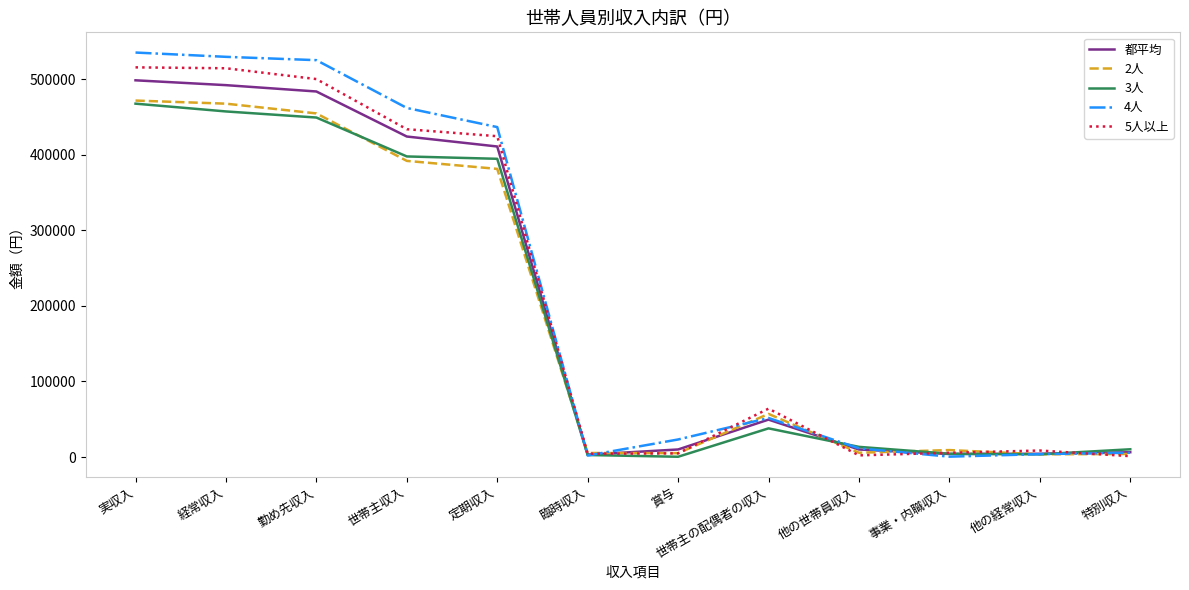

What is the highest value of the 3人 series?

467593